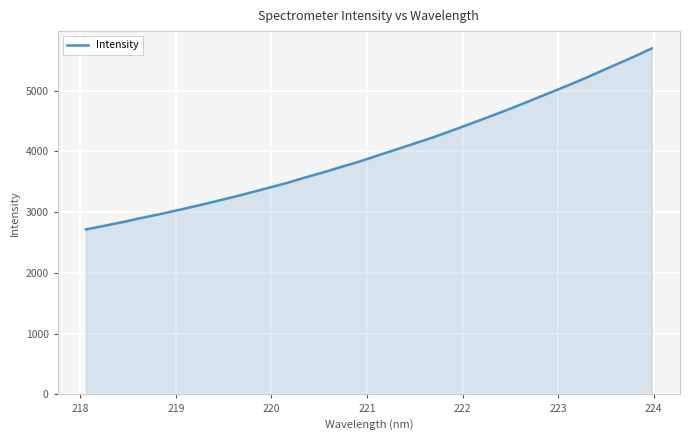

What is the maximum value shown in the chart?

5696.2